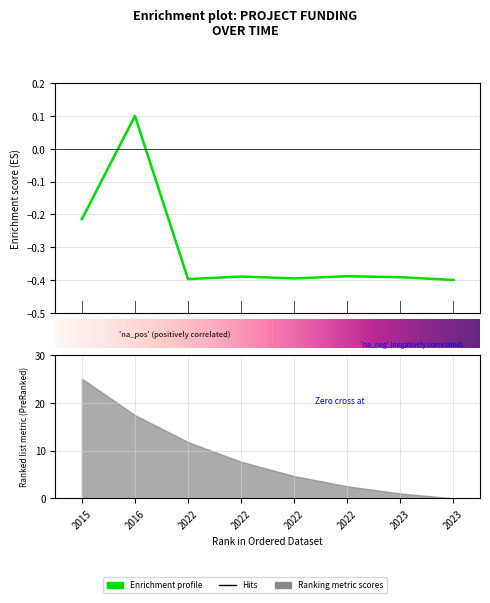

Which has a higher value, 2023 or 2023?

2023